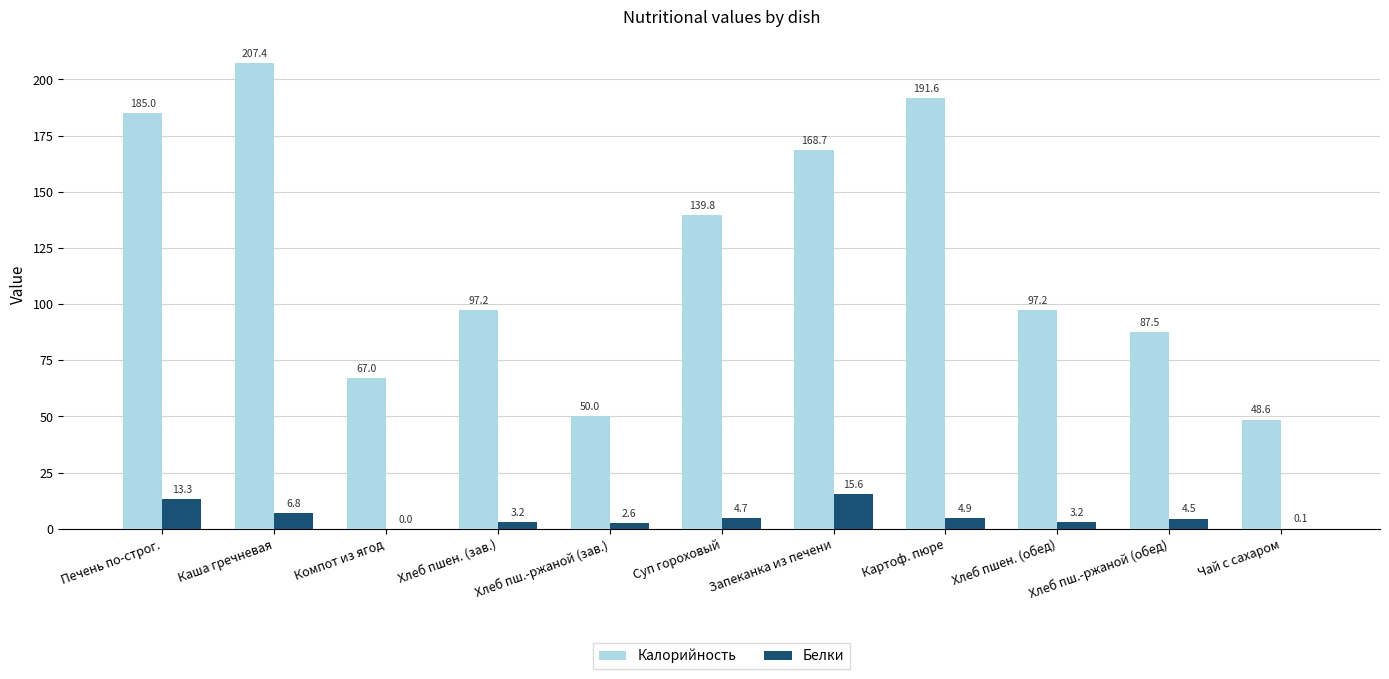

The value of Белки at Картоф. пюре is 4.9. True or false?

True